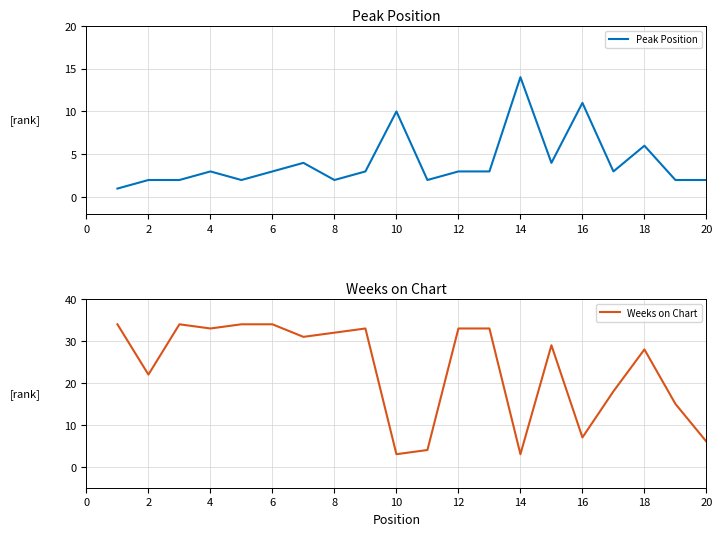

What is the difference between the second highest and minimum values in the Peak Position series?

10